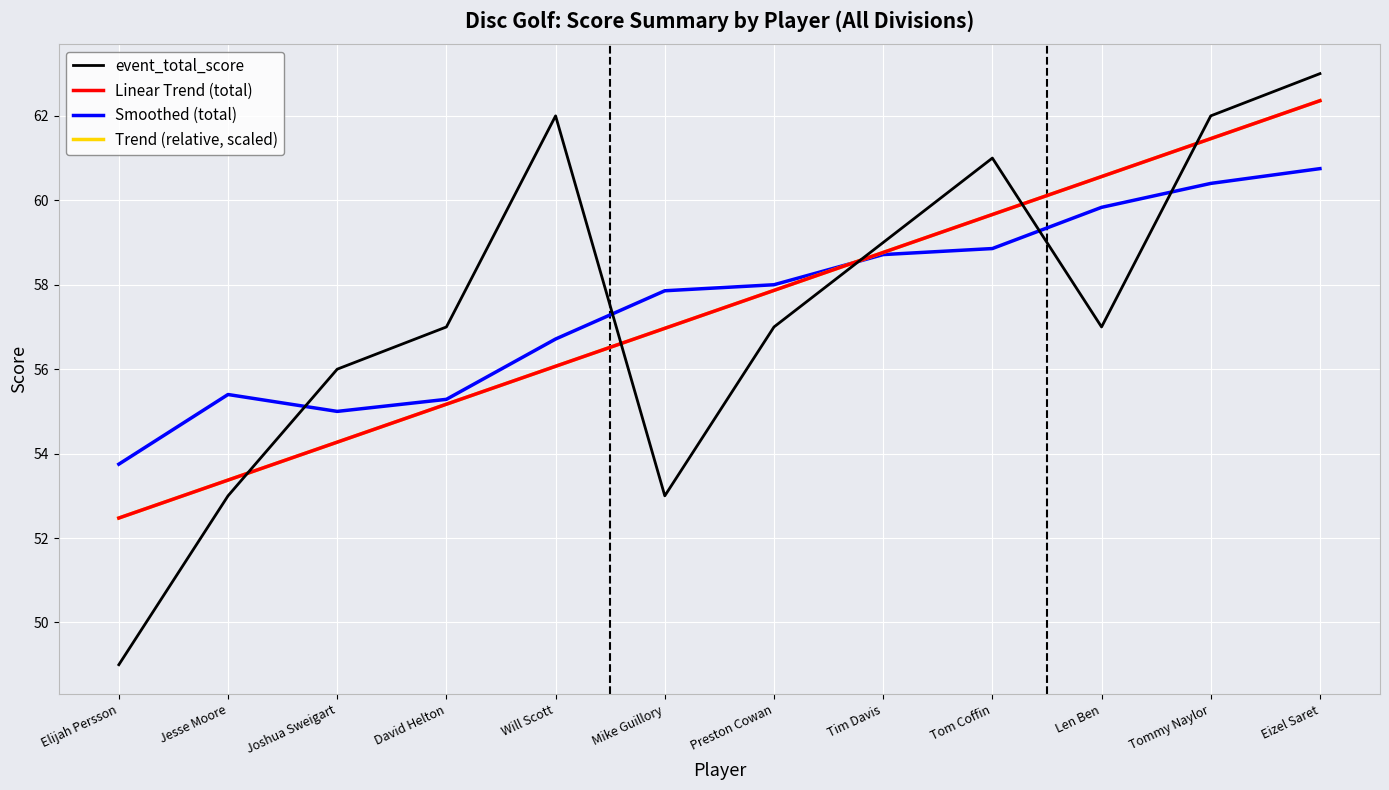

What is the value of the Linear Trend (total) point at the 4th from the left?

55.2